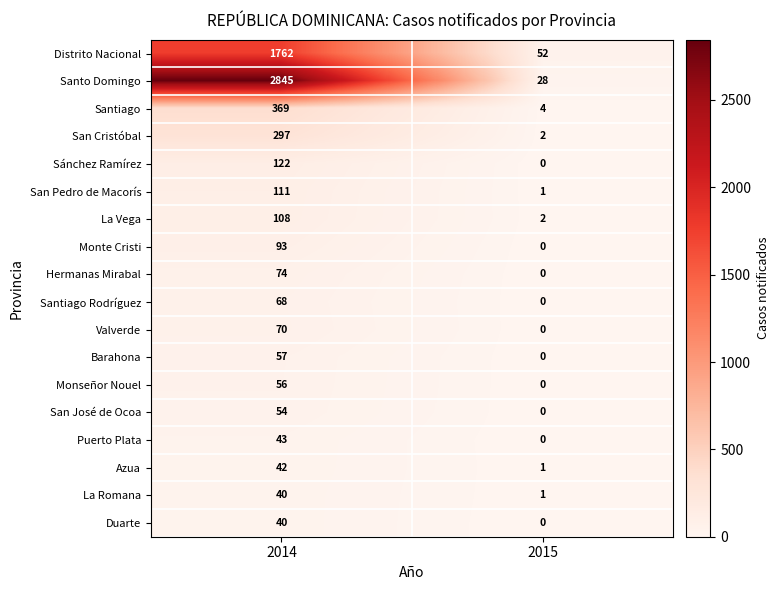

What is the sum of the Duarte values at 2014 and 2015?

40